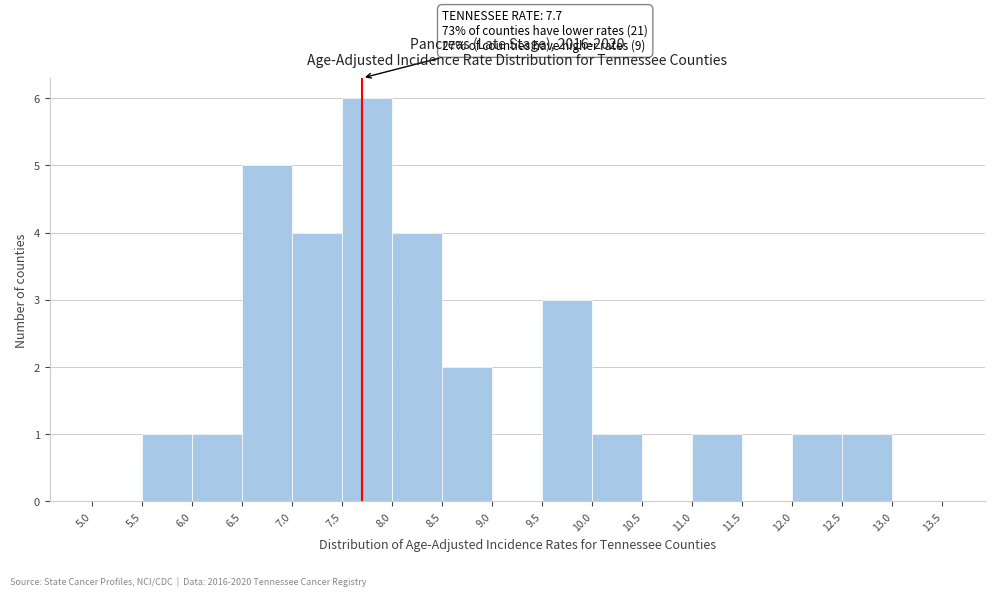

Over which range of the x-axis is the bar tallest?

7.5 to 8.0